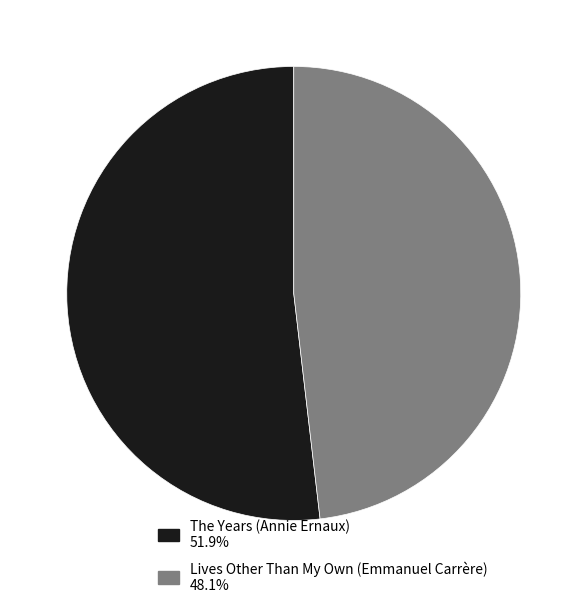

Approximately how many times larger is the value at The Years (Annie Ernaux) compared to Lives Other Than My Own (Emmanuel Carrère)?

1.1